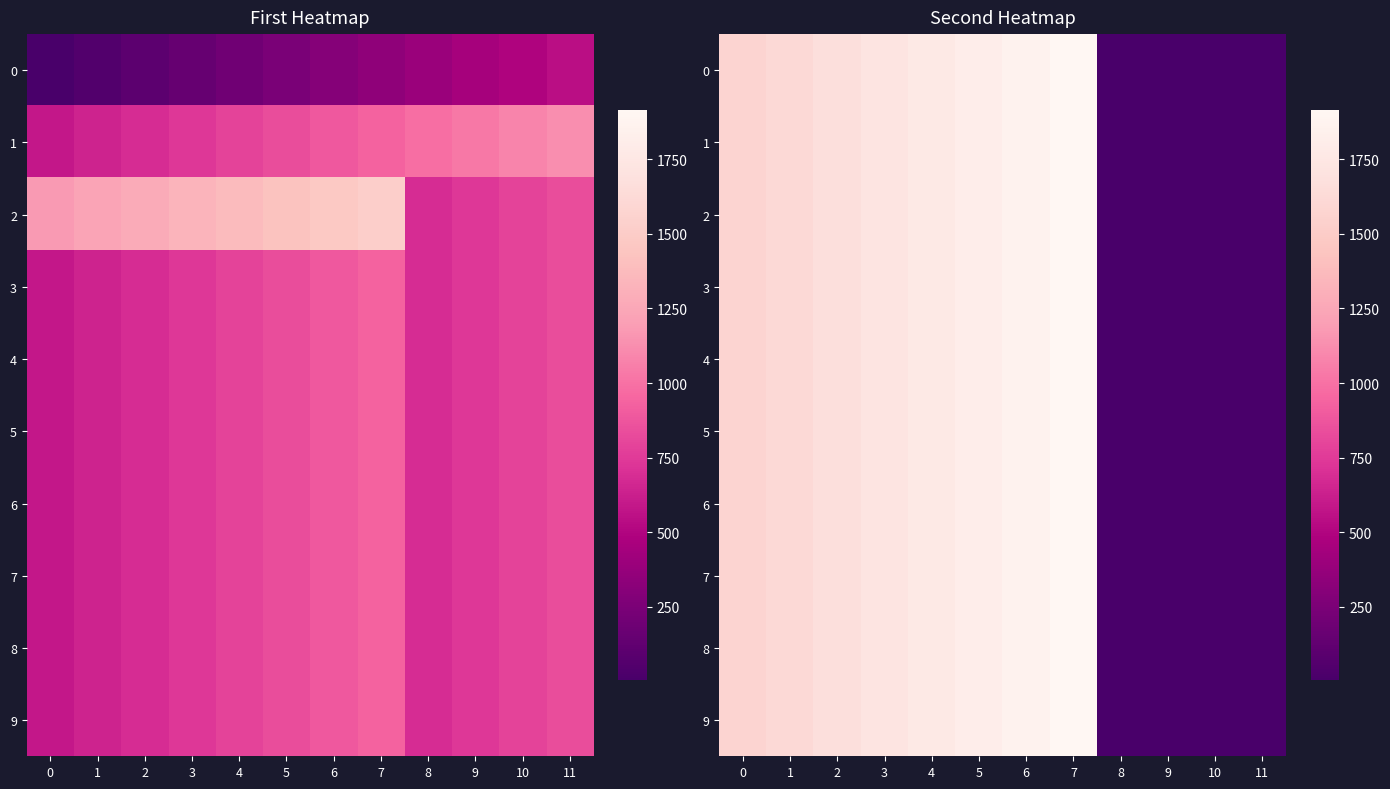

What is the total value across all series at 7?

19150